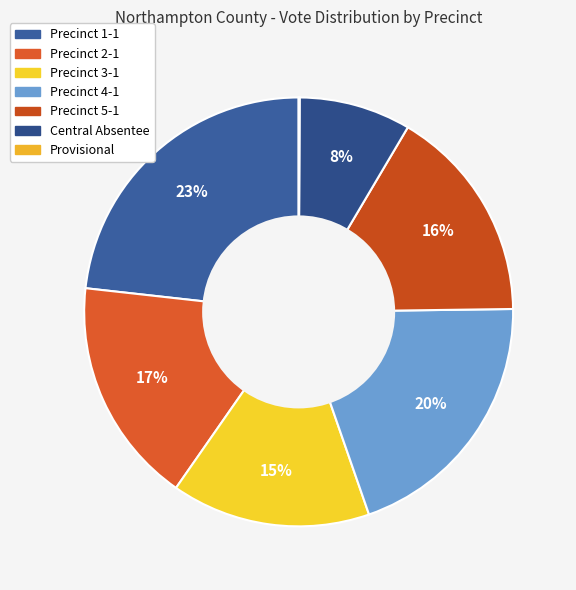

Is there a majority slice in this chart?

No